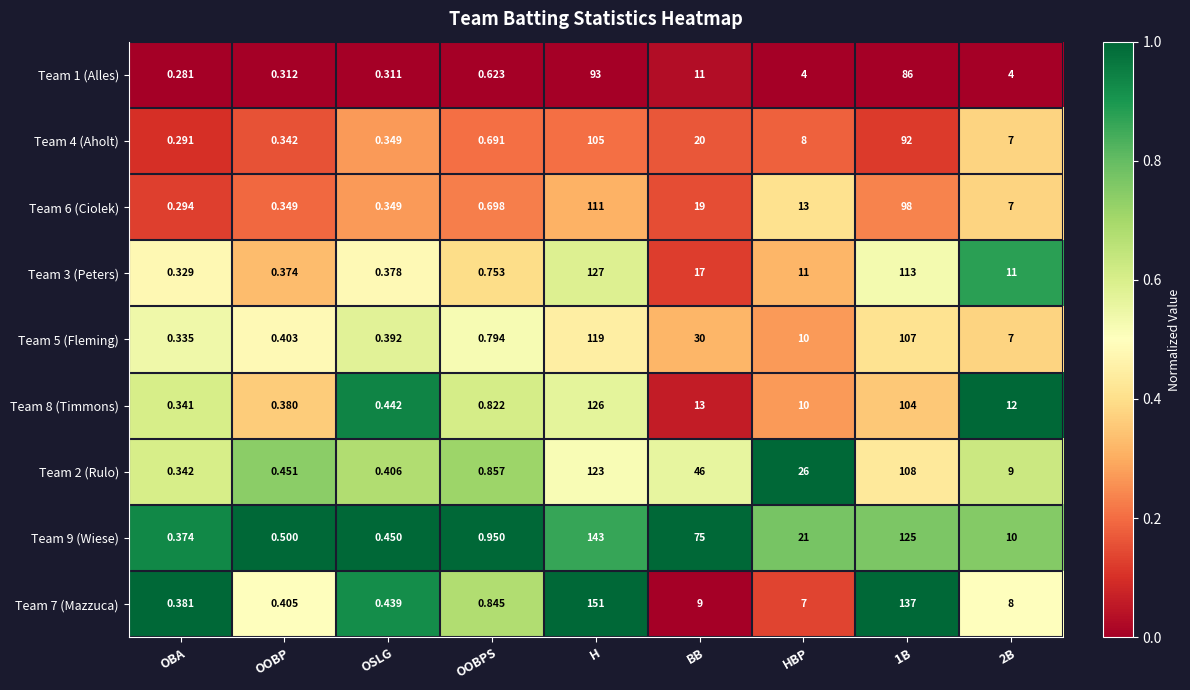

What is the total value across all series at OBA?

3.0